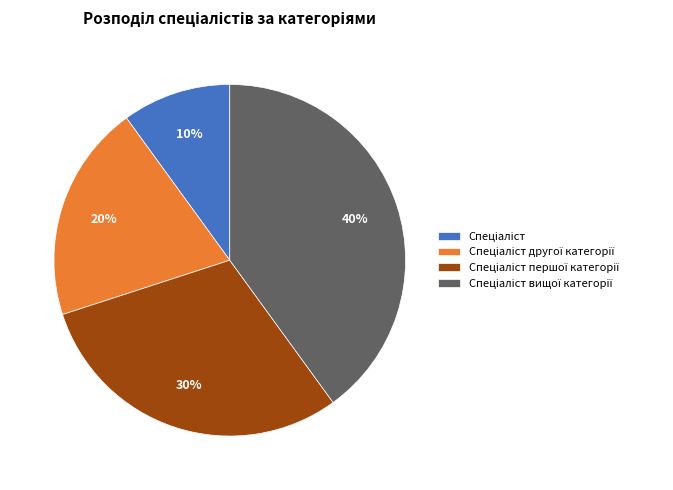

Does any single category account for the majority?

No